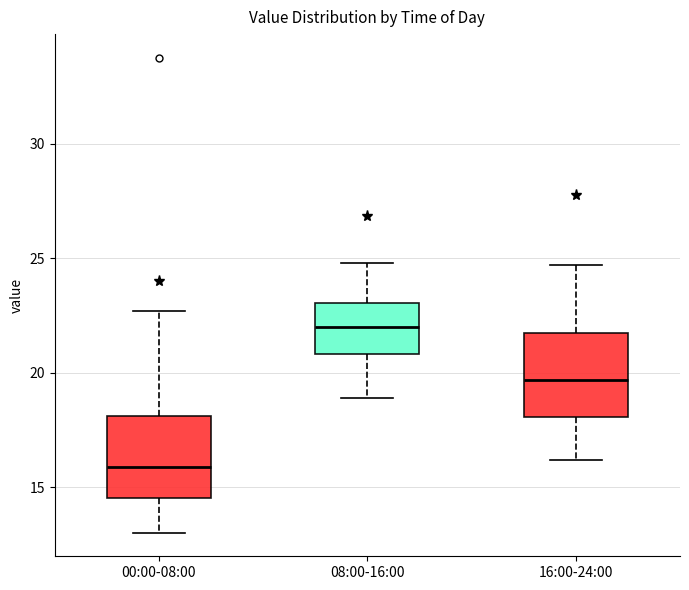

Reading left to right, transcribe this box plot: for each box, give where its median line is, the range the box spans, and where its two whiskers end, as read against the y-axis. The values are not printed on the chart, so give them approximately, as read against the axis.

00:00-08:00: median 16.0, box 14.5 to 18.0, whiskers 13.0 to 22.5
08:00-16:00: median 22.0, box 21.0 to 23.0, whiskers 19.0 to 25.0
16:00-24:00: median 19.5, box 18.0 to 22.0, whiskers 16.0 to 24.5